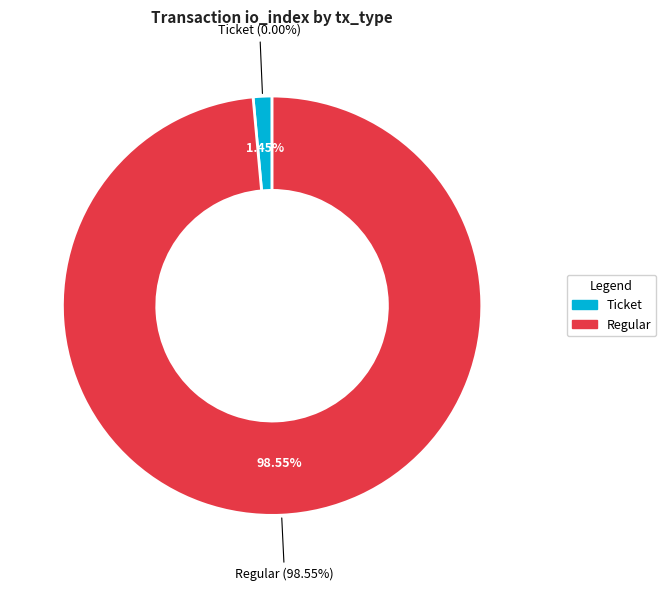

To the nearest percent, what is the average slice percentage?

50%